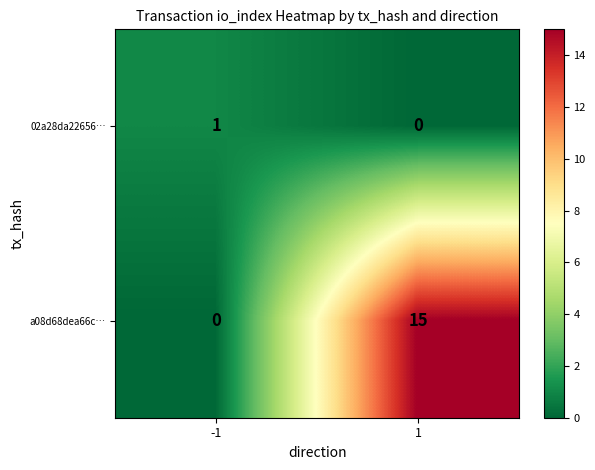

Rank the series by their average value, from lowest to highest.

02a28da22656…, a08d68dea66c…